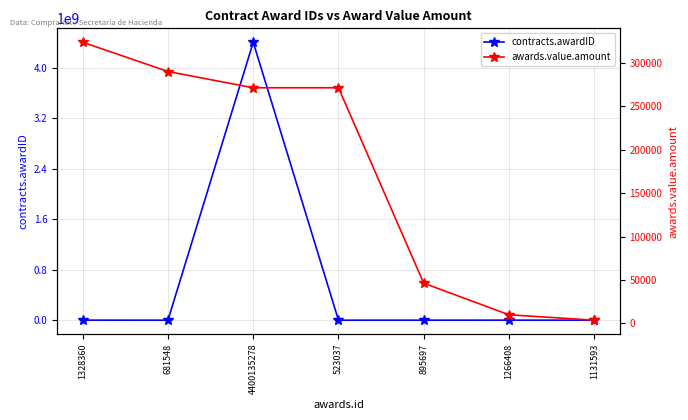

What is the average value of the contracts.awardID series?

629423132